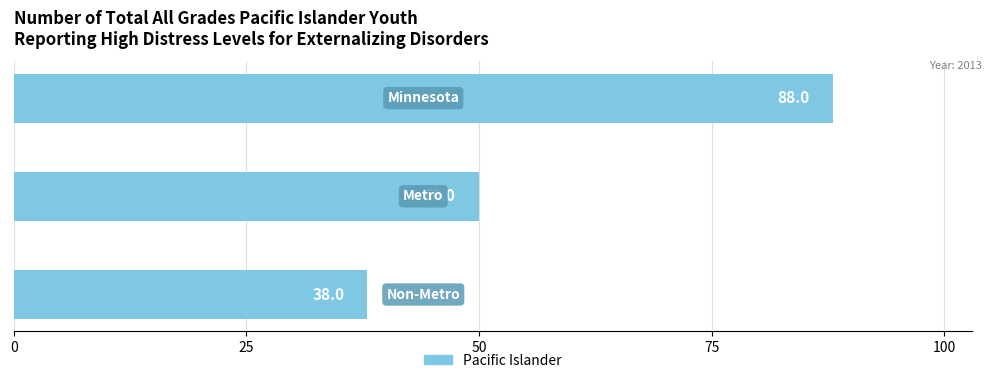

What is the sum of all values?

176